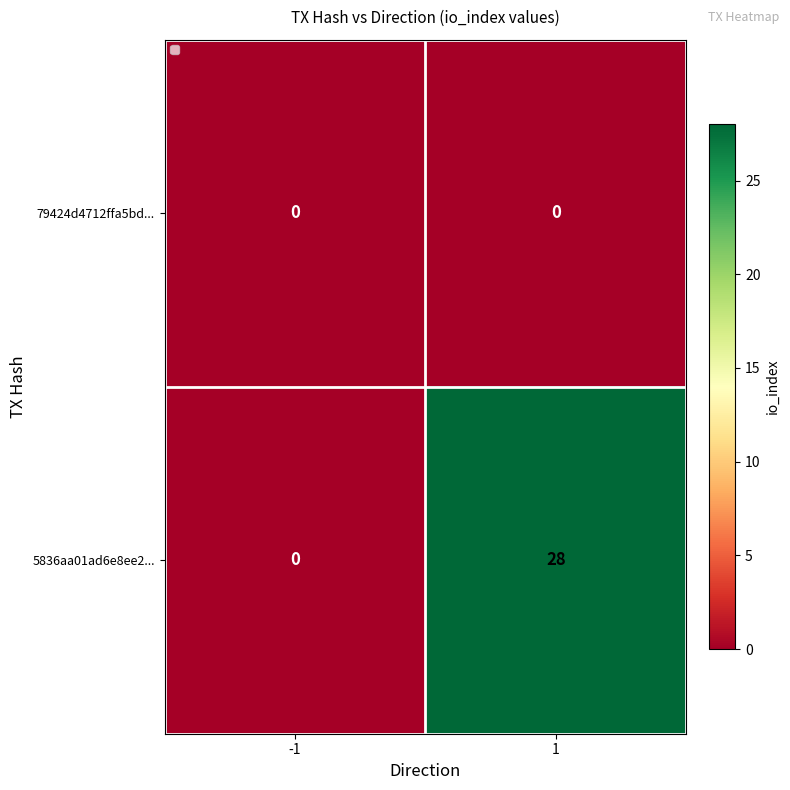

True or false: 79424d4712ffa5bd... has a value of 0 at -1.

True